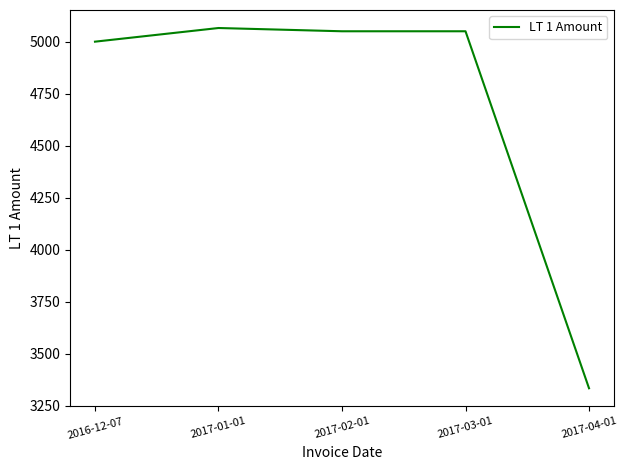

Reading left to right, list all the values displayed in this chart.

2016-12-07=5000.0	2017-01-01=5065.7	2017-02-01=5050.0	2017-03-01=5050.0	2017-04-01=3333.3